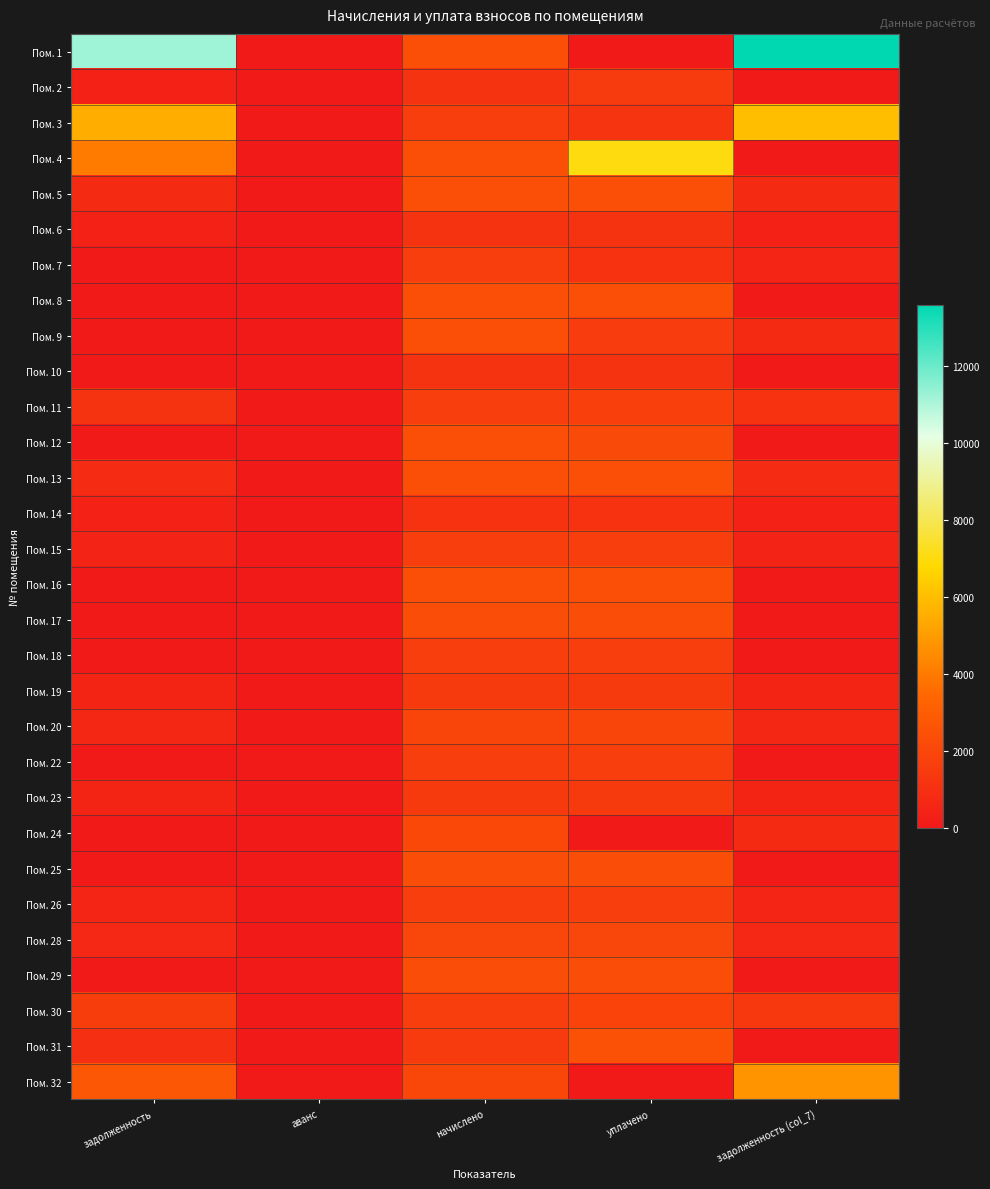

At аванс, list the series in order from largest to smallest.

Пом. 1, Пом. 2, Пом. 3, Пом. 4, Пом. 5, Пом. 6, Пом. 7, Пом. 8, Пом. 9, Пом. 10, Пом. 11, Пом. 12, Пом. 13, Пом. 14, Пом. 15, Пом. 16, Пом. 17, Пом. 18, Пом. 19, Пом. 20, Пом. 22, Пом. 23, Пом. 24, Пом. 25, Пом. 26, Пом. 28, Пом. 29, Пом. 30, Пом. 31, Пом. 32